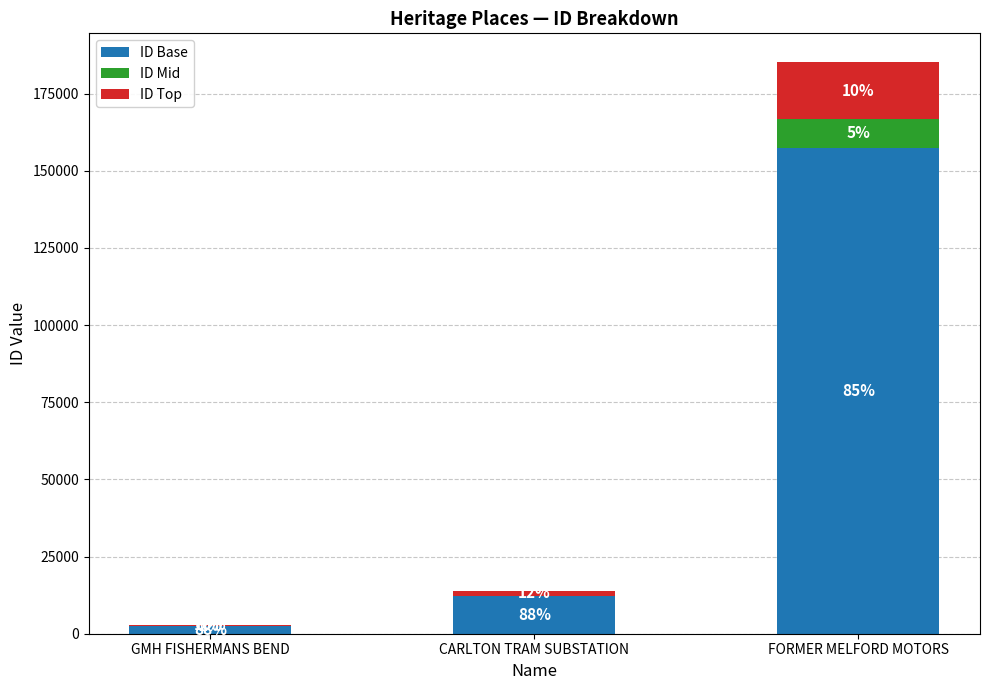

The ID Base series shows 2536.2 at GMH FISHERMANS BEND. True or false?

True